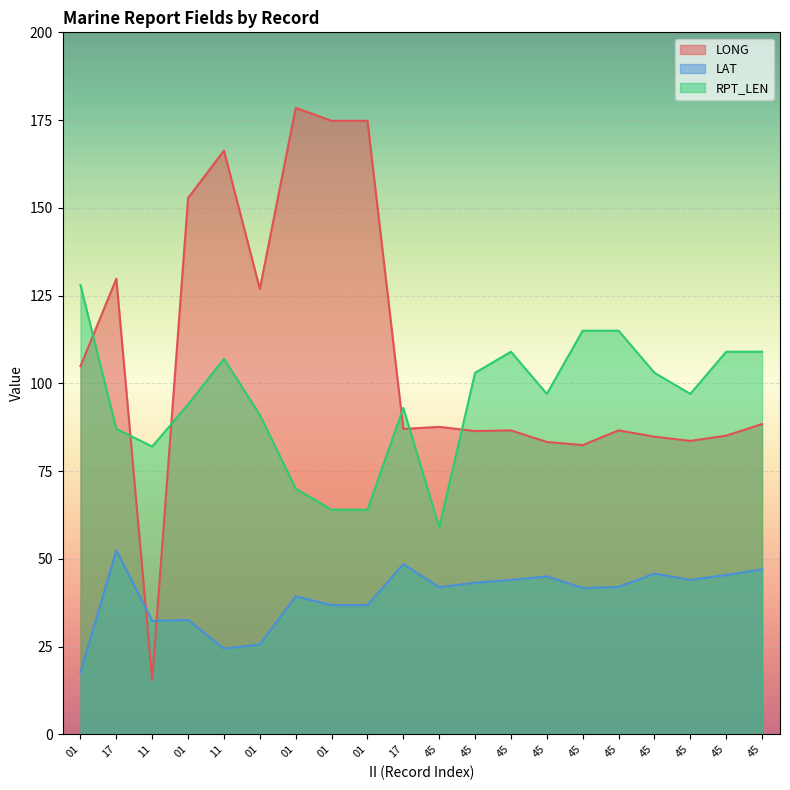

Between 11 and 01, which series saw the biggest shift?

LONG